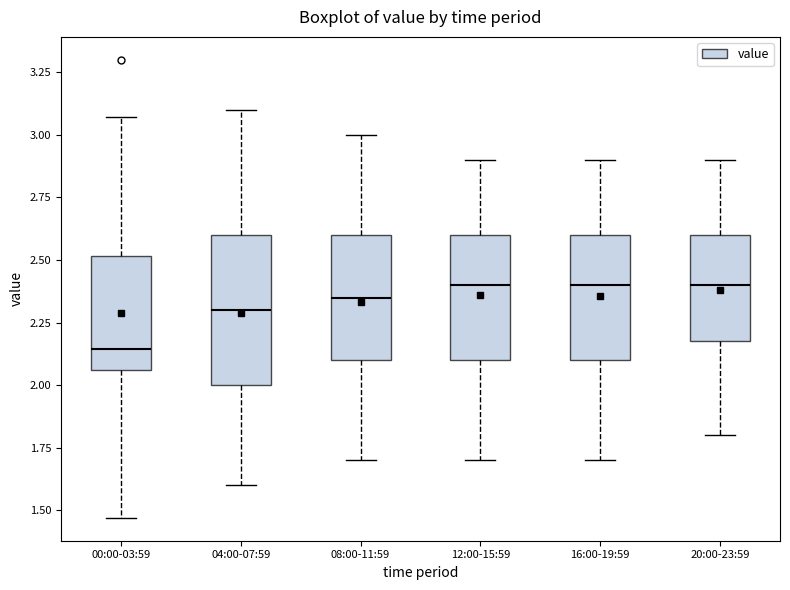

Reading left to right, read every box against the y-axis: the position of its median line, the range the box covers, and the ends of its whiskers. The values are not printed on the chart, so give them approximately, as read against the axis.

00:00-03:59: median 2.15, box 2.05 to 2.50, whiskers 1.45 to 3.05
04:00-07:59: median 2.30, box 2.00 to 2.60, whiskers 1.60 to 3.10
08:00-11:59: median 2.35, box 2.10 to 2.60, whiskers 1.70 to 3.00
12:00-15:59: median 2.40, box 2.10 to 2.60, whiskers 1.70 to 2.90
16:00-19:59: median 2.40, box 2.10 to 2.60, whiskers 1.70 to 2.90
20:00-23:59: median 2.40, box 2.20 to 2.60, whiskers 1.80 to 2.90